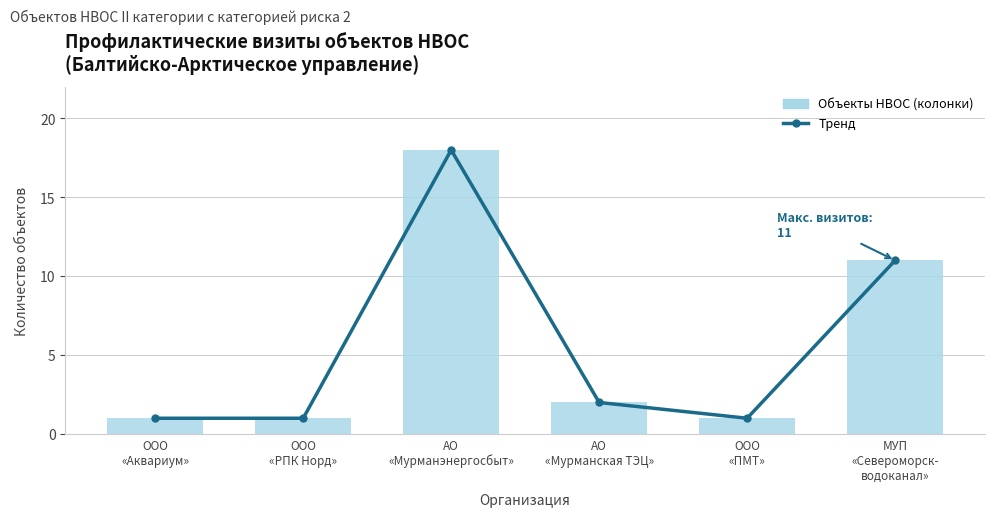

What is the label of the 1st bar from the left?

ООО
«Аквариум»